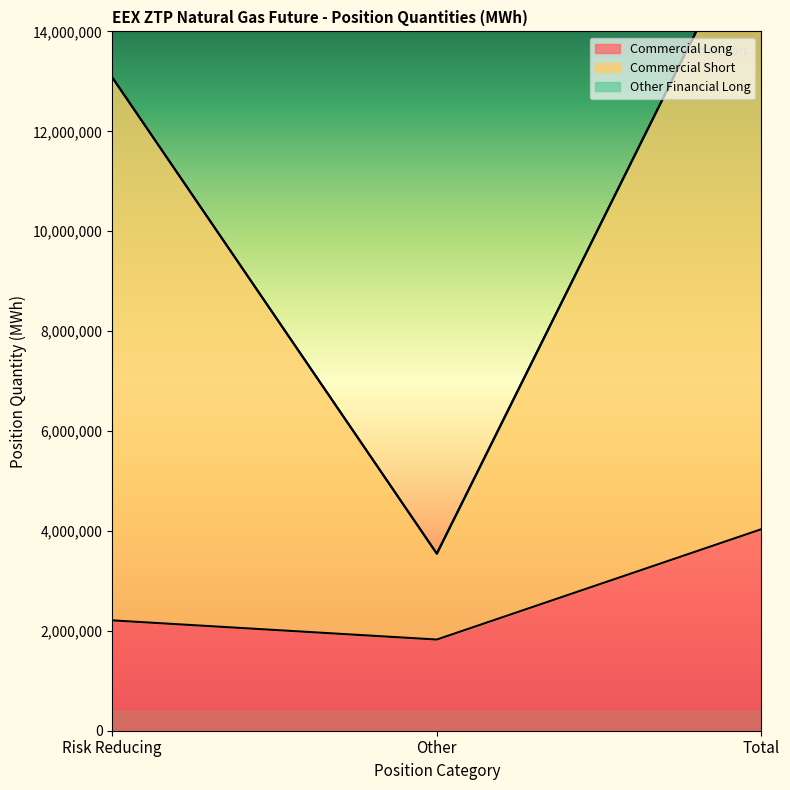

How many lines are shown in the chart?

2